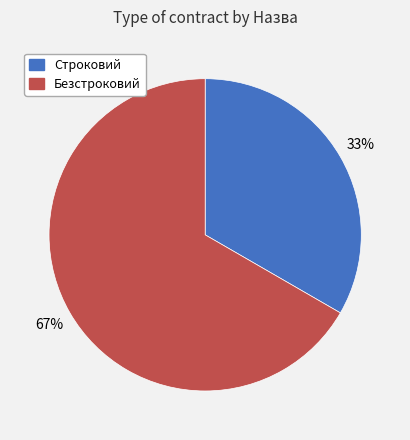

Which category has the biggest portion of the pie?

Безстроковий